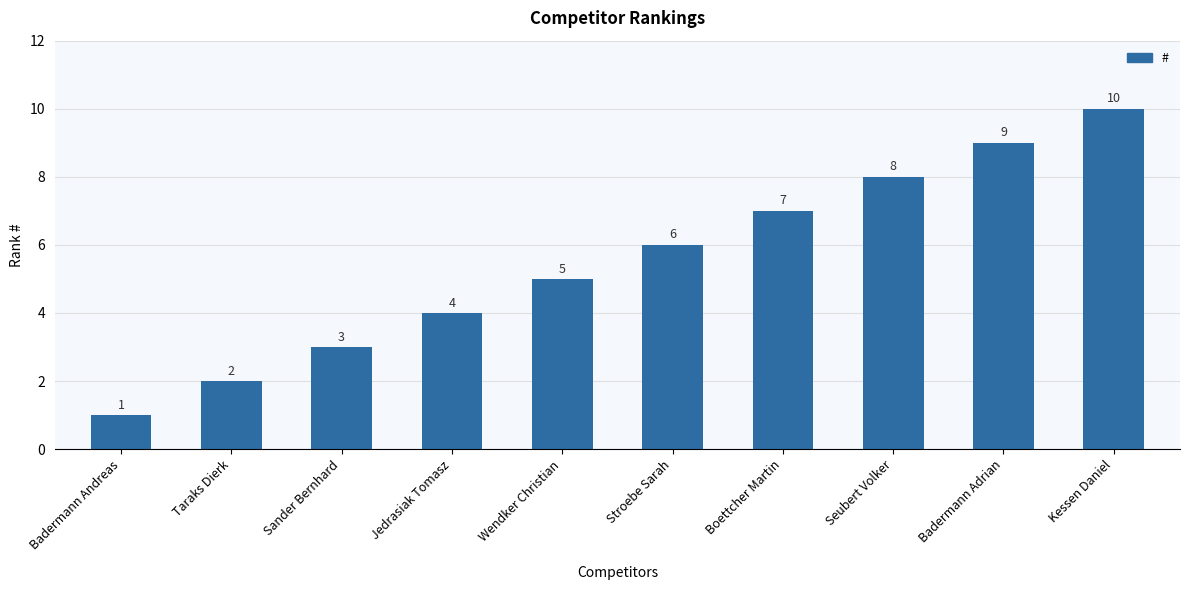

What is the sum of the values at Taraks Dierk and Badermann Andreas?

3